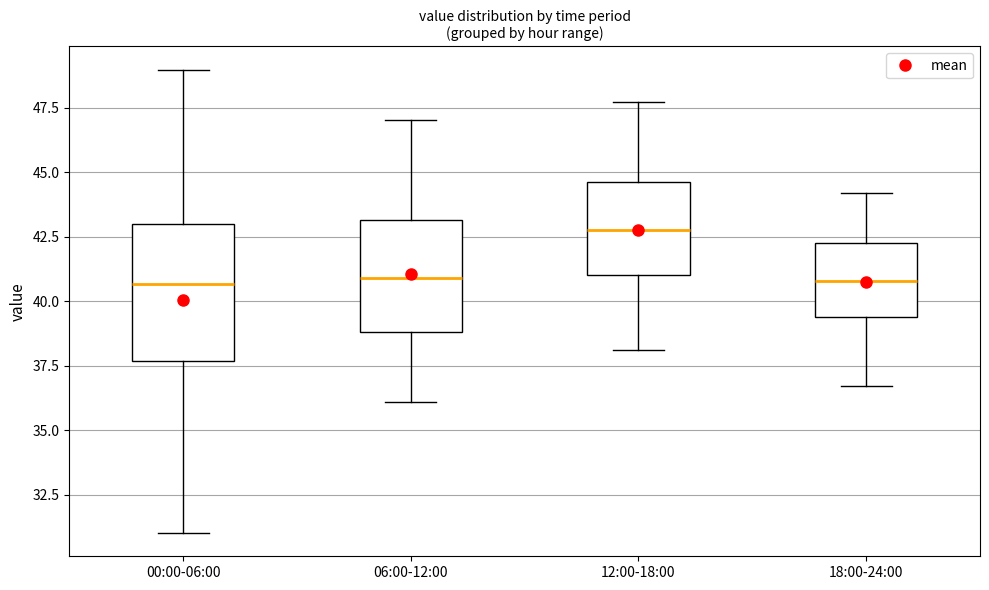

Reading left to right, read every box against the y-axis: the position of its median line, the range the box covers, and the ends of its whiskers. The values are not printed on the chart, so give them approximately, as read against the axis.

00:00-06:00: median 40.5, box 37.5 to 43.0, whiskers 31.0 to 49.0
06:00-12:00: median 41.0, box 39.0 to 43.0, whiskers 36.0 to 47.0
12:00-18:00: median 43.0, box 41.0 to 44.5, whiskers 38.0 to 47.5
18:00-24:00: median 41.0, box 39.5 to 42.5, whiskers 36.5 to 44.0